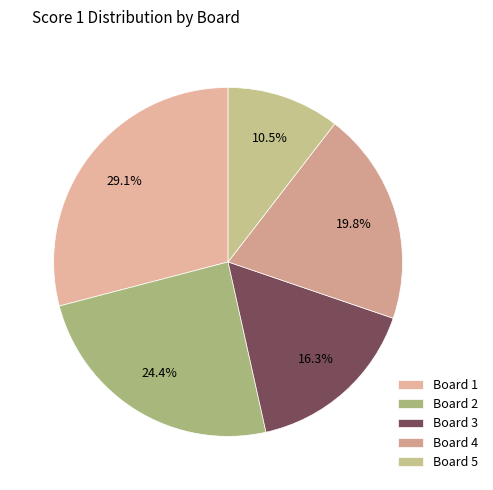

Combined, what portion of the pie is Board 5 and Board 4?

30.2%